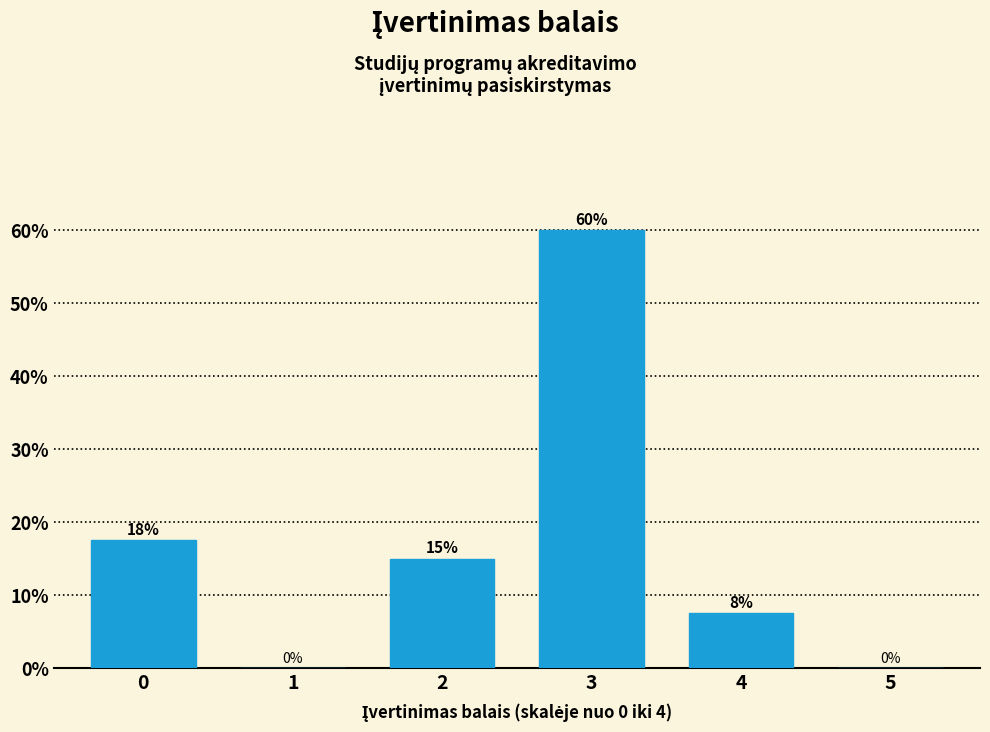

What is the maximum value shown in the chart?

60.0